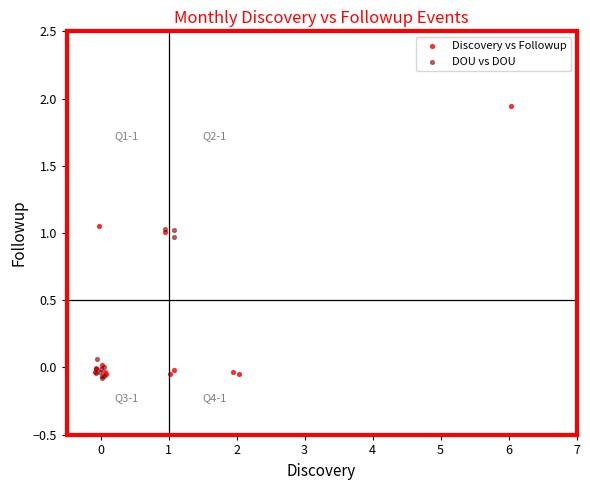

Which series reaches the maximum Y coordinate?

Discovery vs Followup